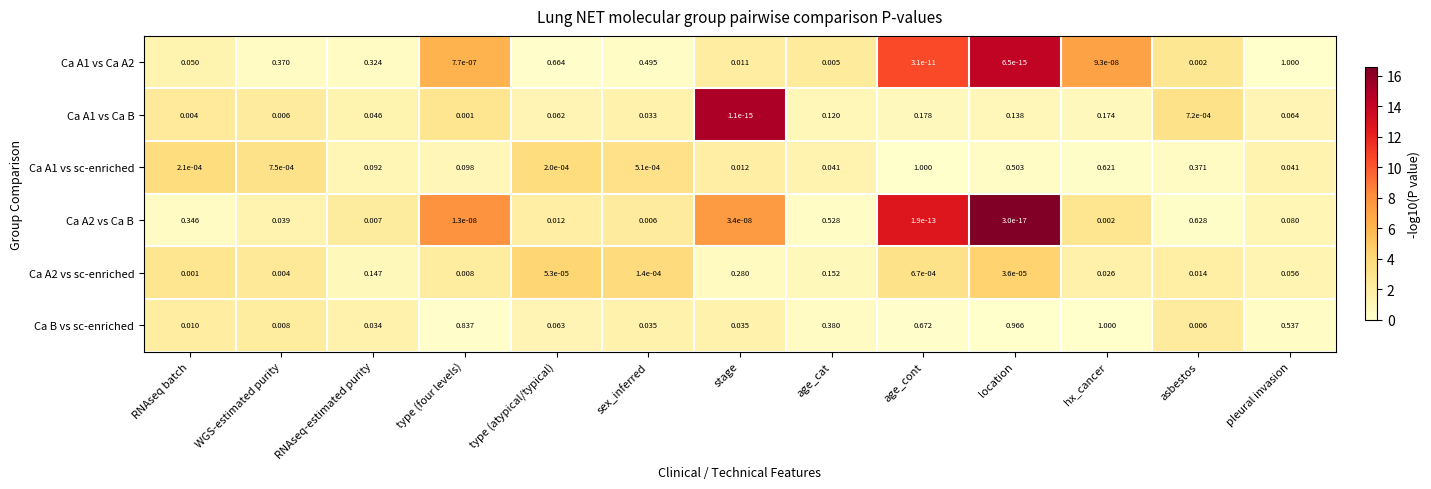

Where is Ca A1 vs Ca B nearest to the value 0?

stage